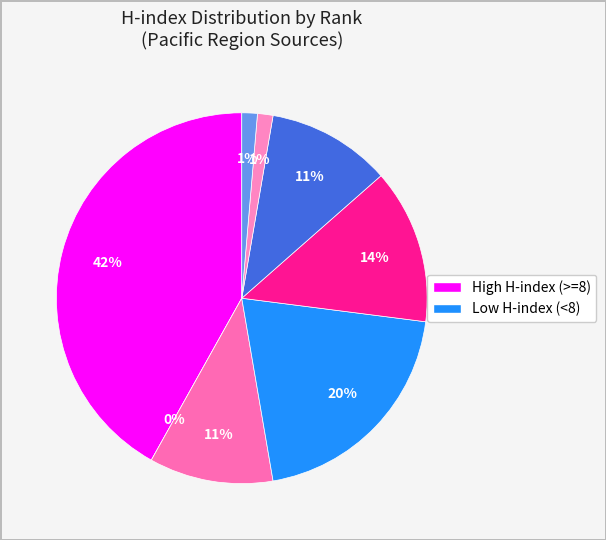

Combined, what portion of the pie is Rank 7 (H=1) and Rank 1 (H=31)?

43.2%